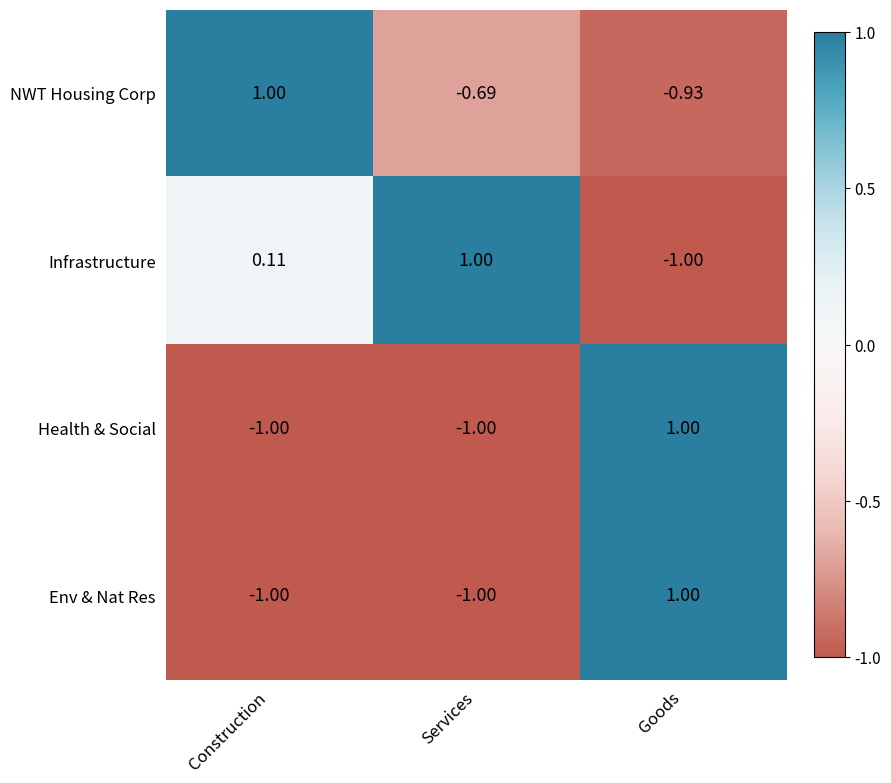

Where does the NWT Housing Corp series first go above 0?

Construction